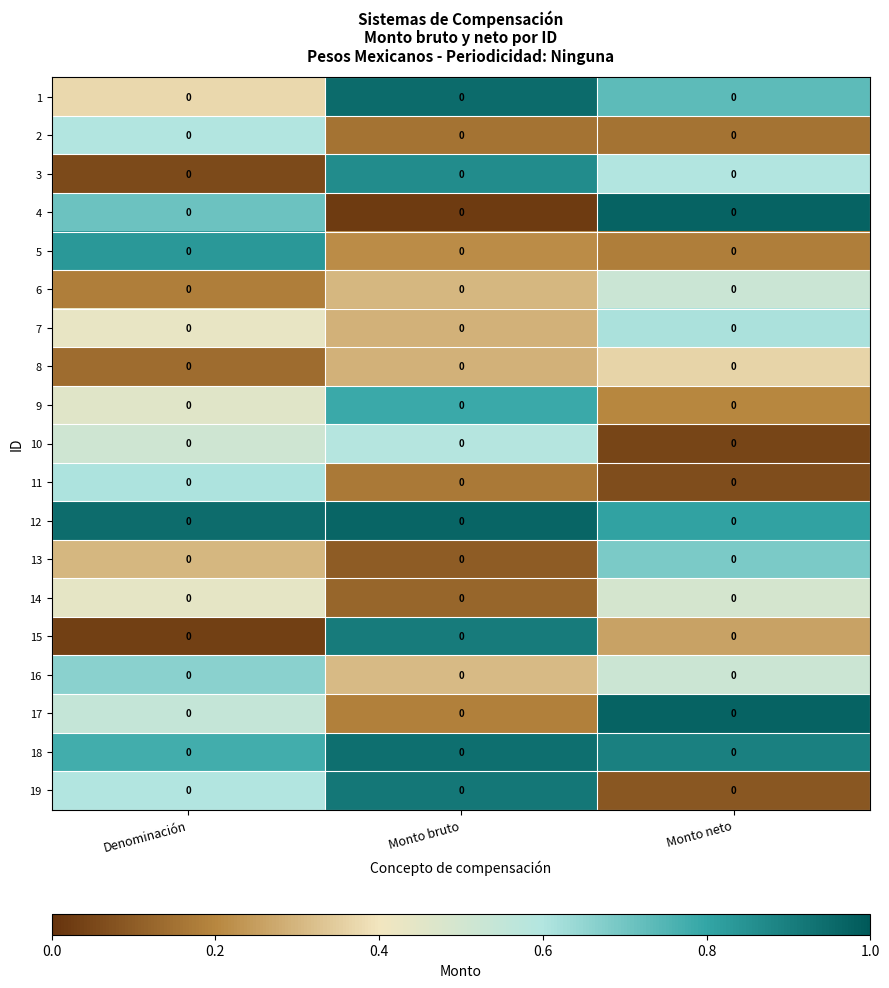

The 19 series shows 0.1 at Monto neto. True or false?

True